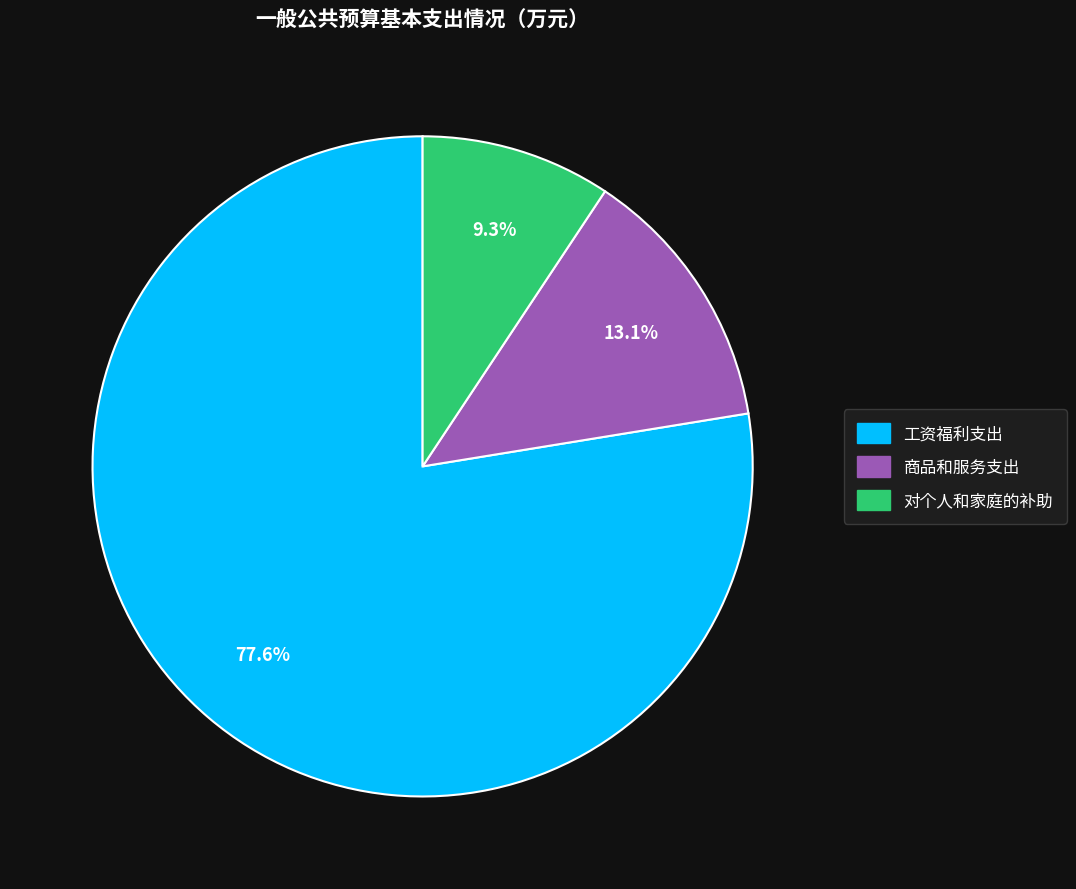

To the nearest percent, what is the combined percentage of 对个人和家庭的补助 and 商品和服务支出?

22%